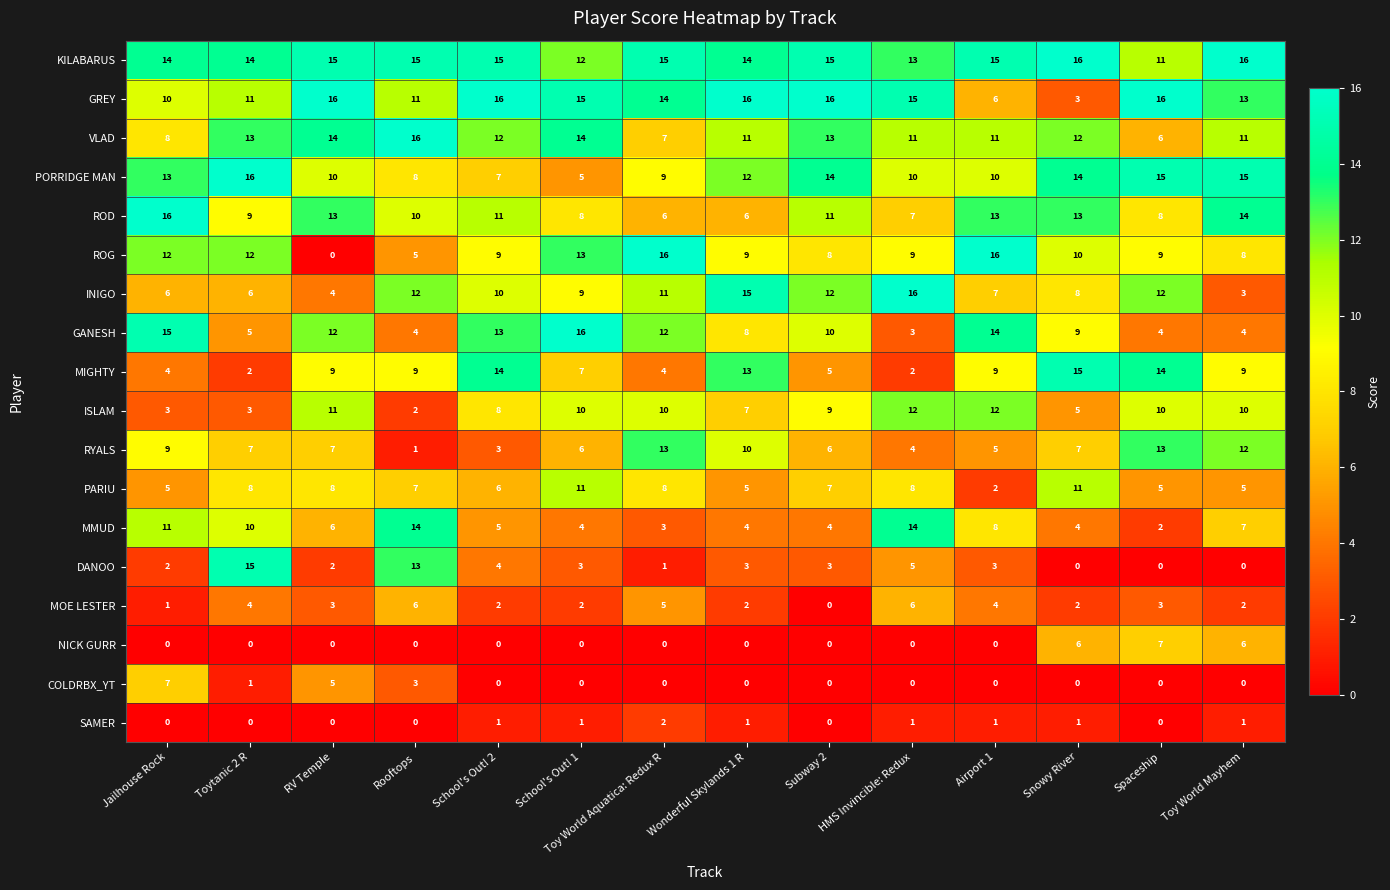

At which label is ISLAM closest to 7?

Wonderful Skylands 1 R